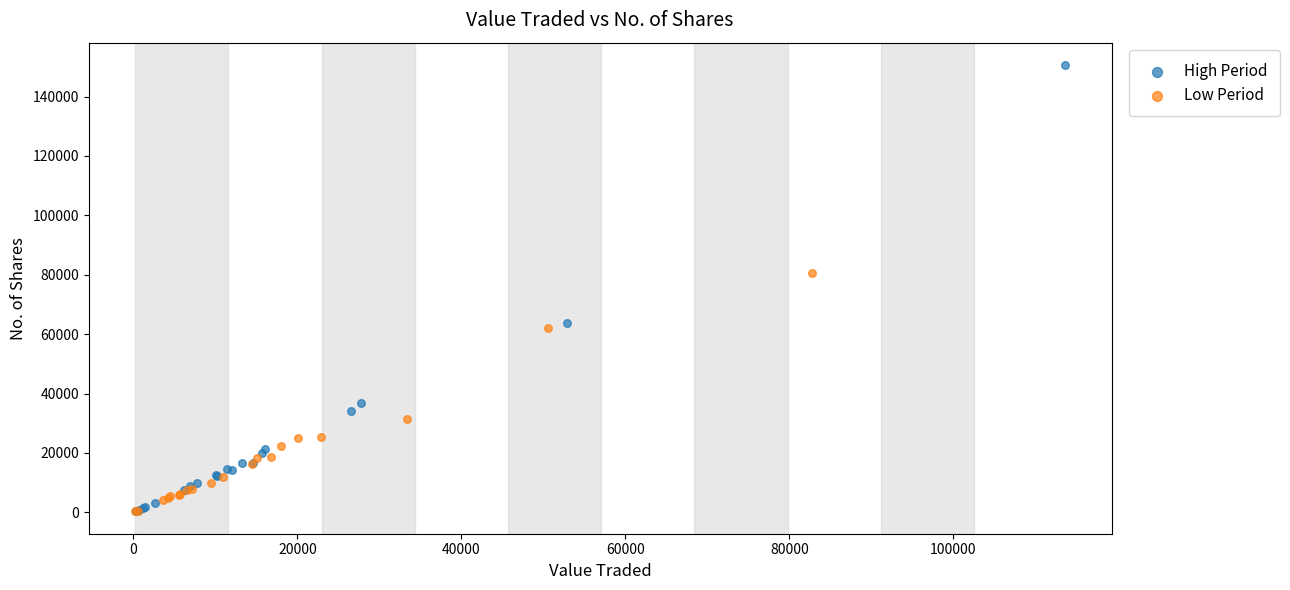

Which series reaches the maximum Y coordinate?

High Period